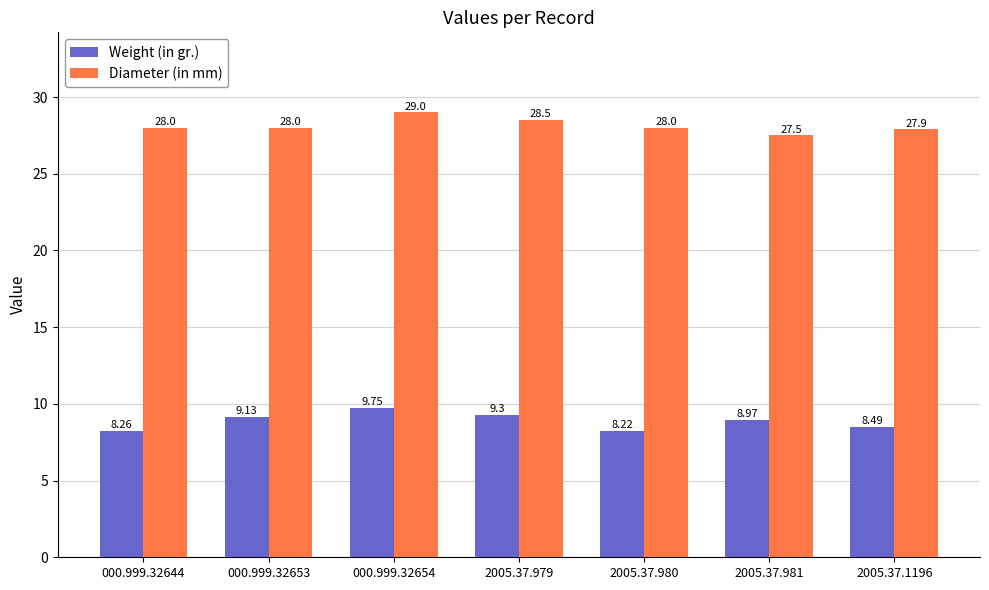

What is the value of the Diameter (in mm) bar at the 6th from the left?

27.5